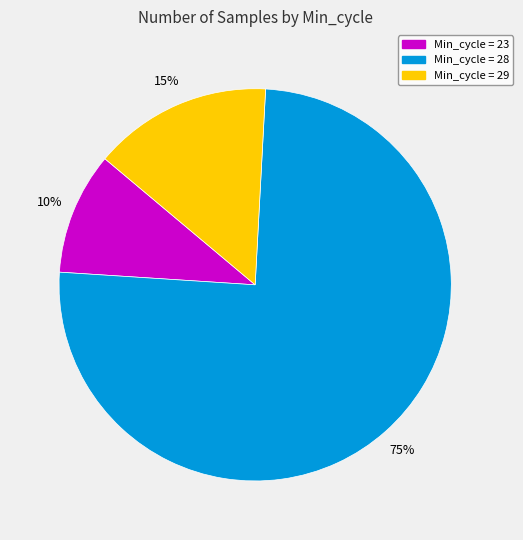

To the nearest percent, what is the average slice percentage?

33%